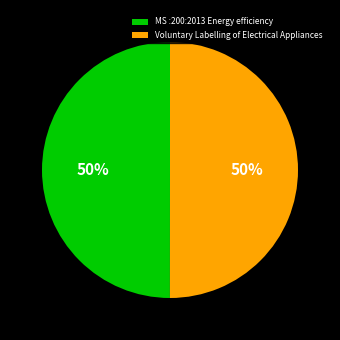

What is the ratio of the value at Voluntary Labelling of Electrical Appliances to the value at MS :200:2013 Energy efficiency?

1.0